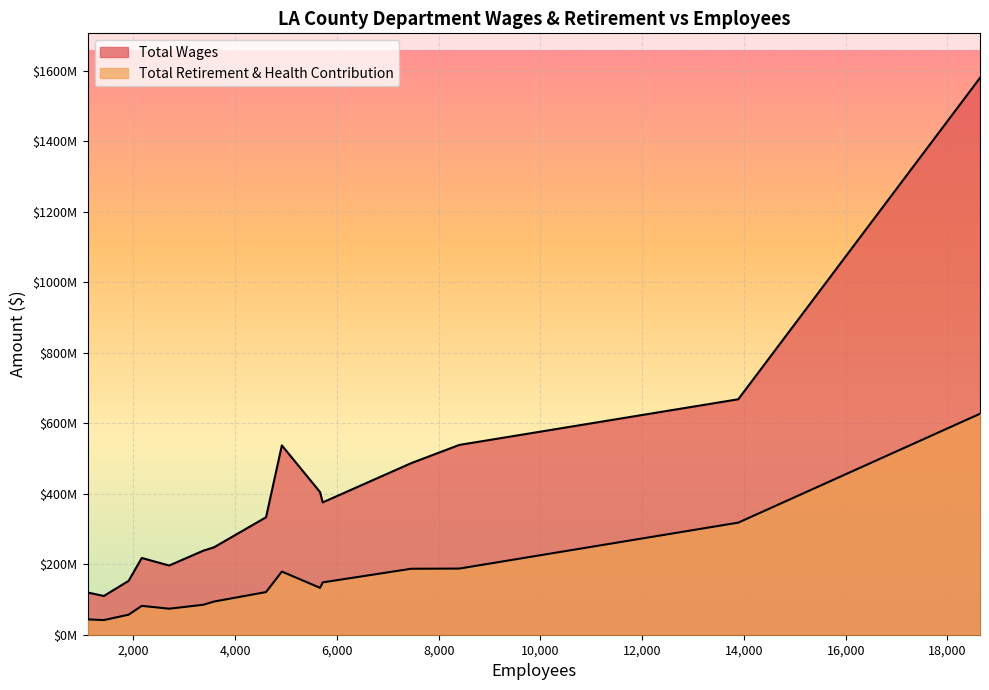

True or false: Total Wages and Total Retirement & Health Contribution intersect in this chart.

False